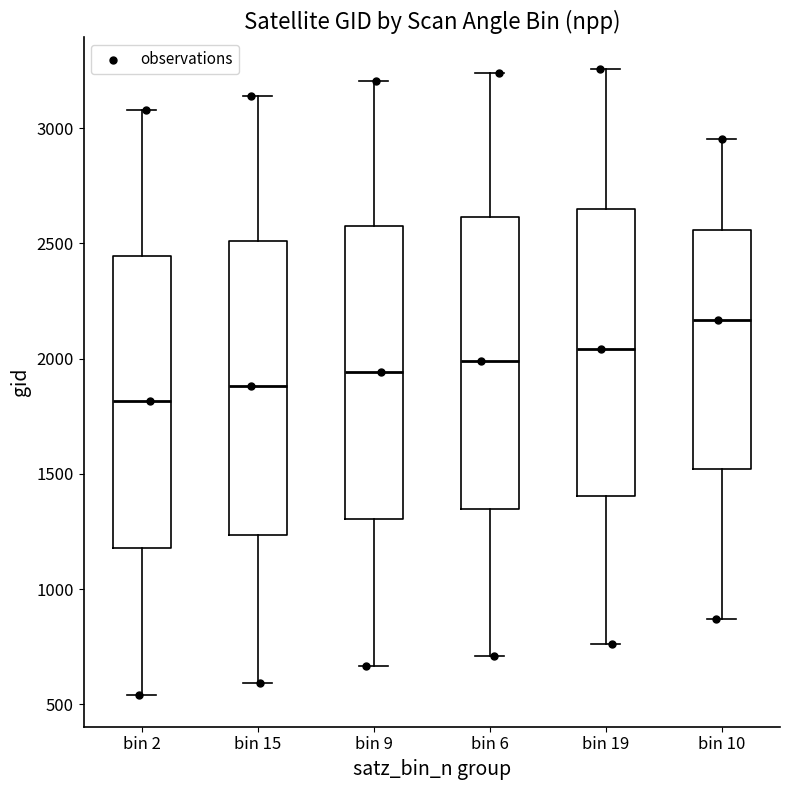

Which box has the lowest median line?

bin 2